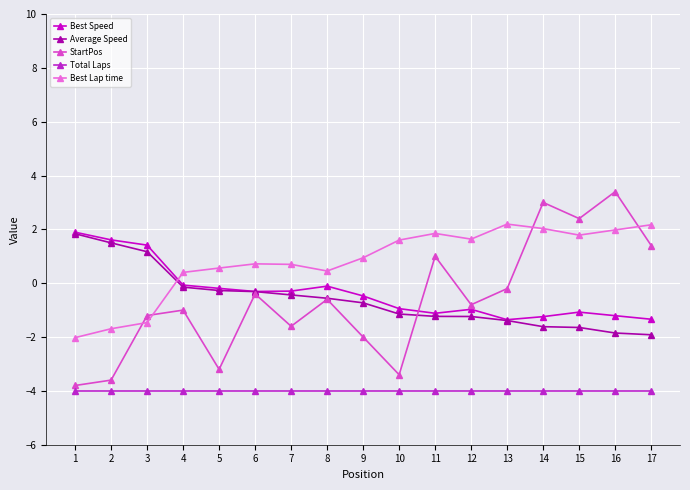

Where does the Best Lap time series first go above 0?

4